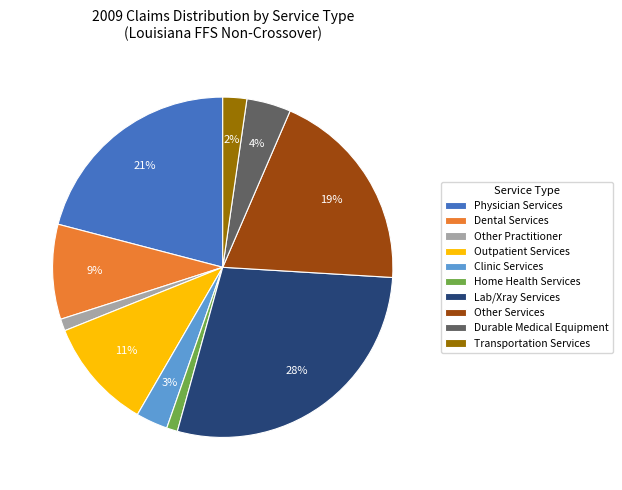

To the nearest percent, what is the difference between the Other Practitioner and Dental Services slice percentages?

8%